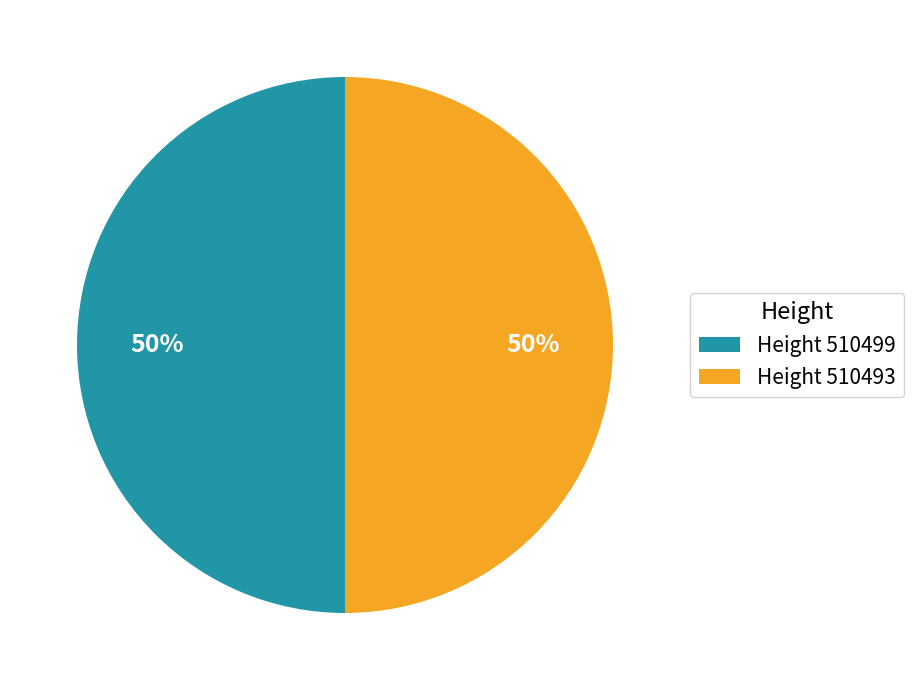

Do Height 510499 and Height 510493 together represent more than half of the pie?

Yes